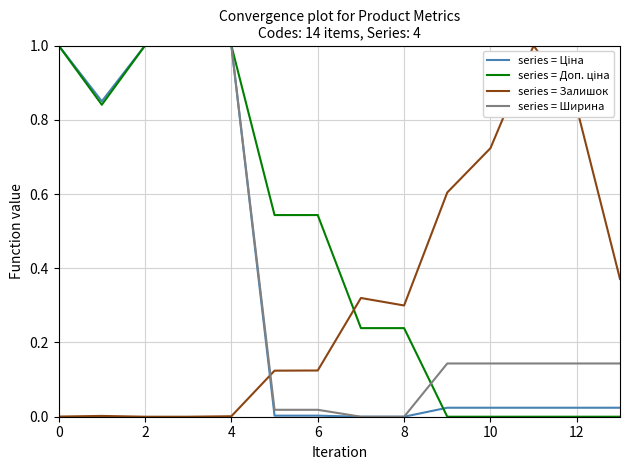

How many intersections are there between series = Ширина and series = Залишок?

1